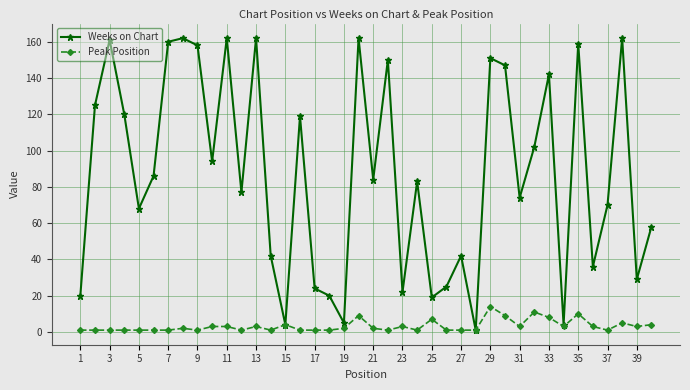

What is the highest value of the Peak Position series?

14